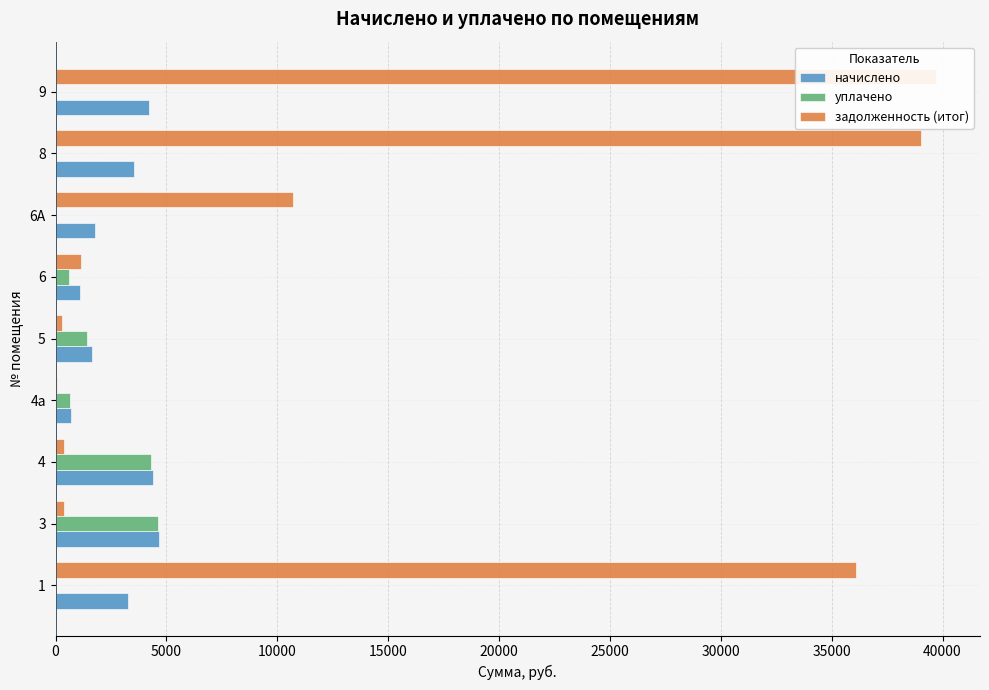

How many data points in начислено are above 3276?

5